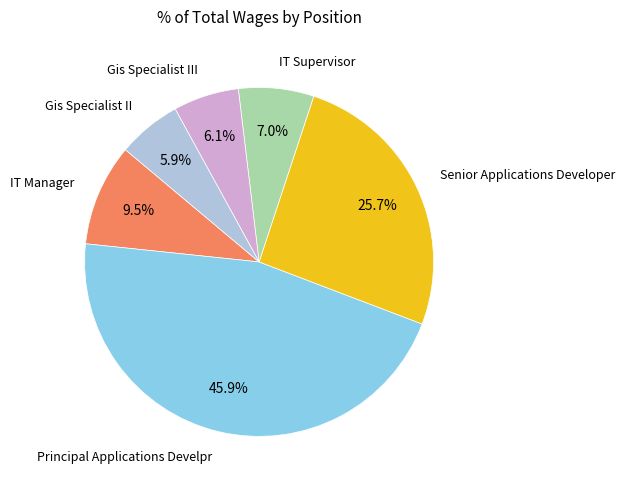

Is there a majority slice in this chart?

No